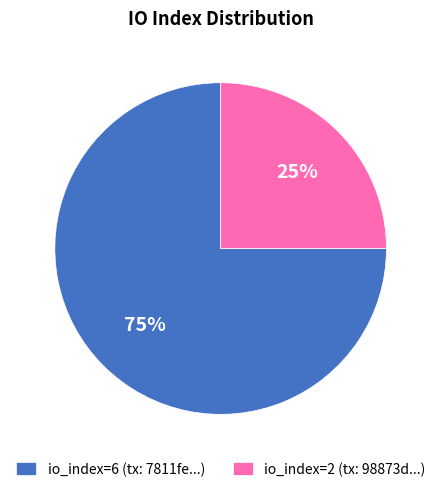

Which slice represents more than half of the pie?

io_index=6 (tx: 7811fe...)